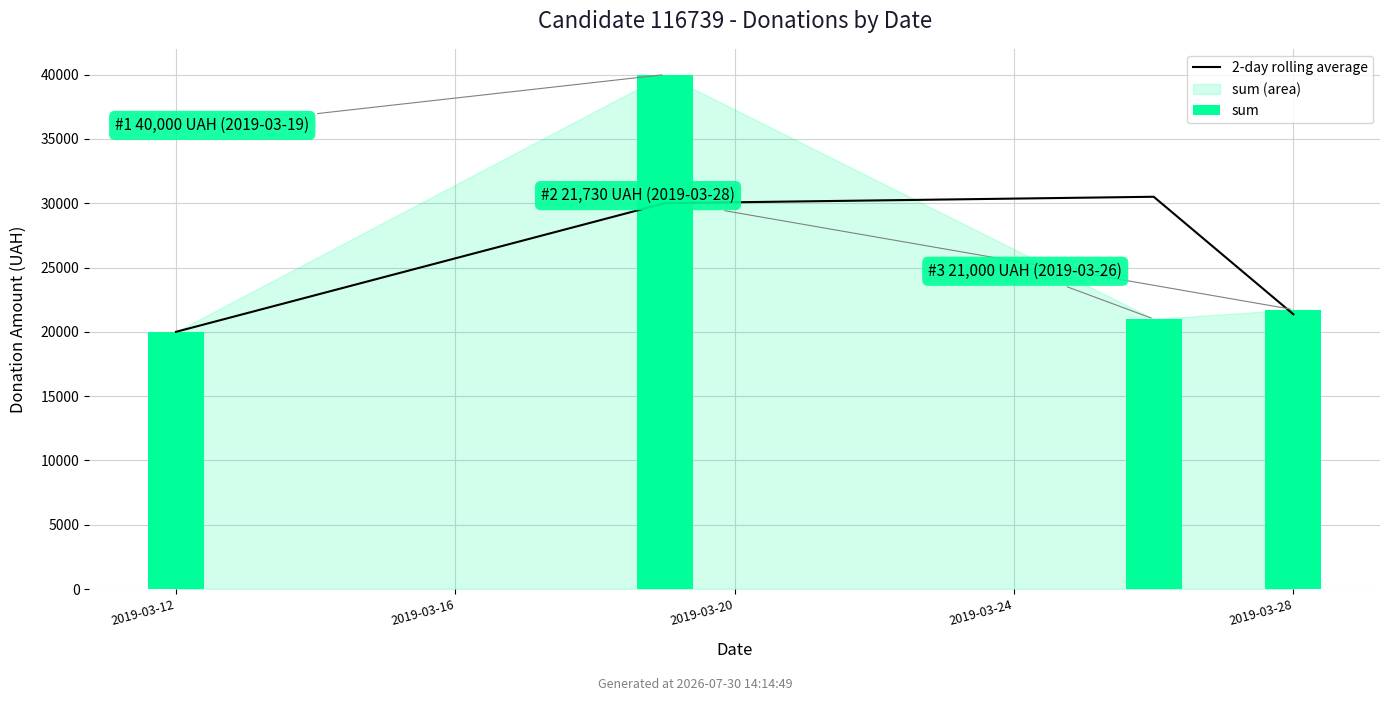

Reading right to left, transcribe all the data shown in this chart.

2-day rolling average: 21365	30500	30000	20000
sum: 21730	21000	40000	20000